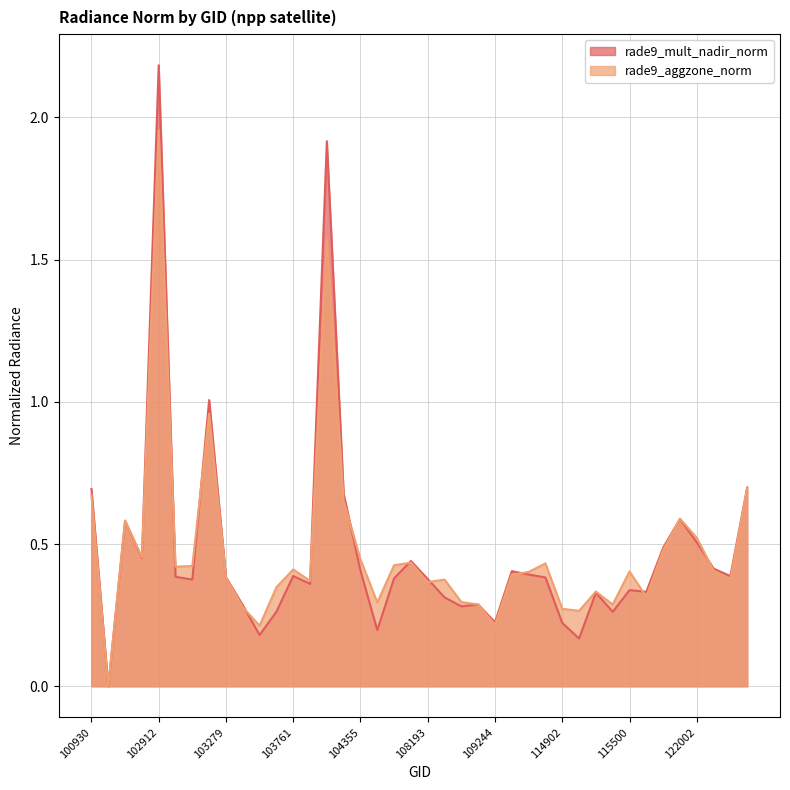

What is the greatest value displayed?

2.2